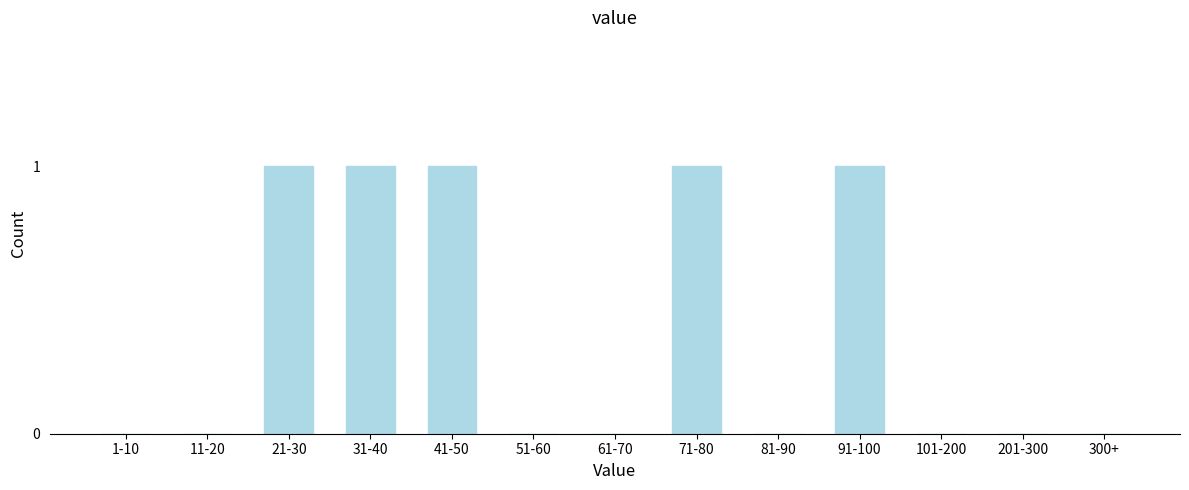

Reading left to right, extract all data points from this chart.

1-10=0	11-20=0	21-30=1	31-40=1	41-50=1	51-60=0	61-70=0	71-80=1	81-90=0	91-100=1	101-200=0	201-300=0	300+=0